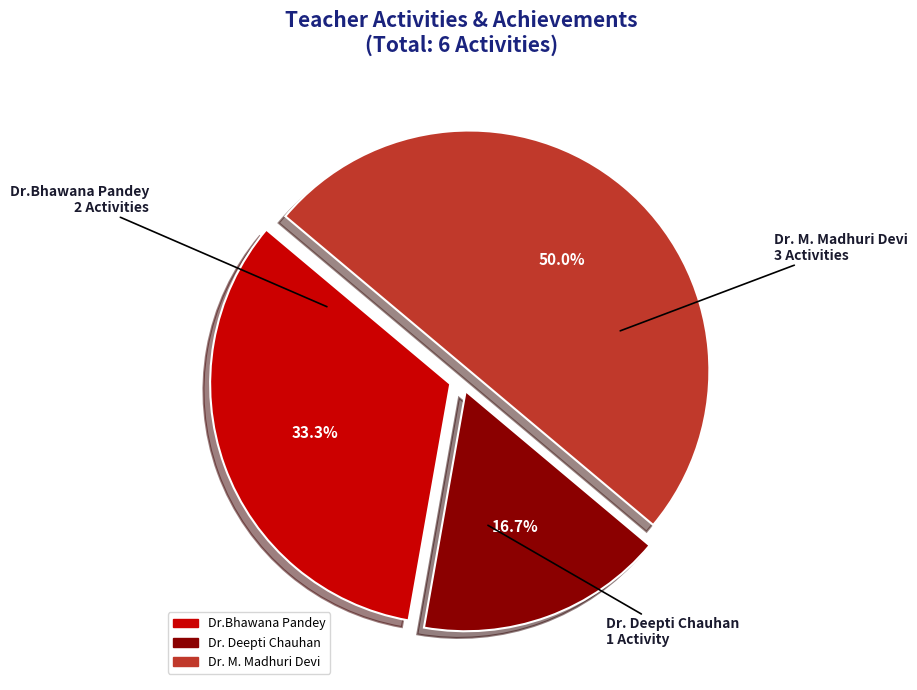

How many slices are in this pie chart?

3